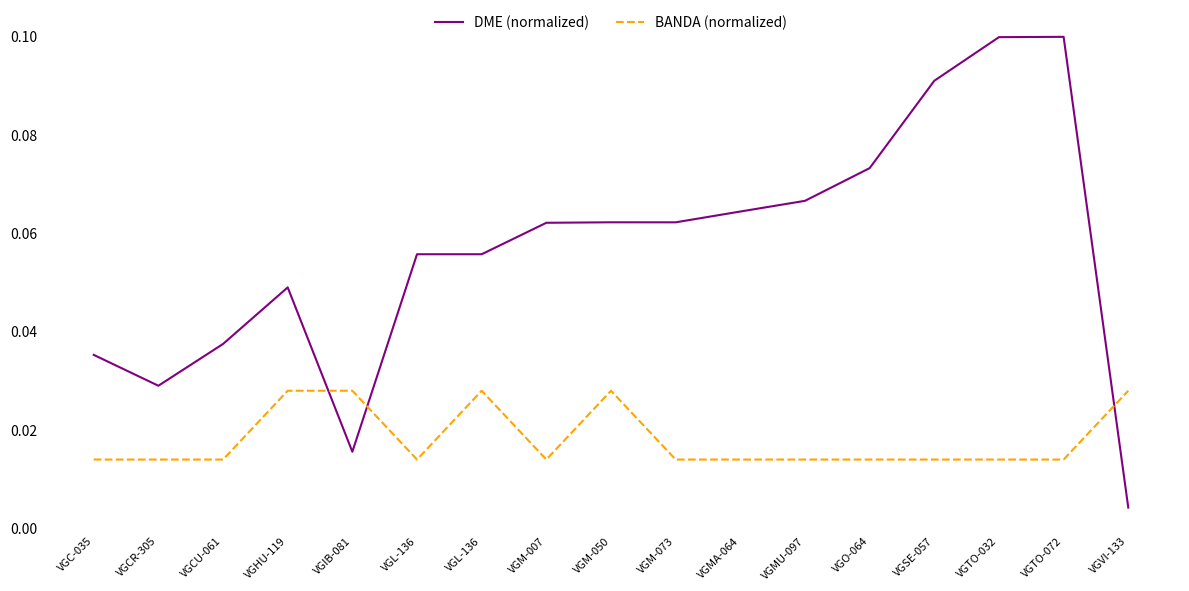

True or false: BANDA (normalized) and DME (normalized) cross at least once.

True